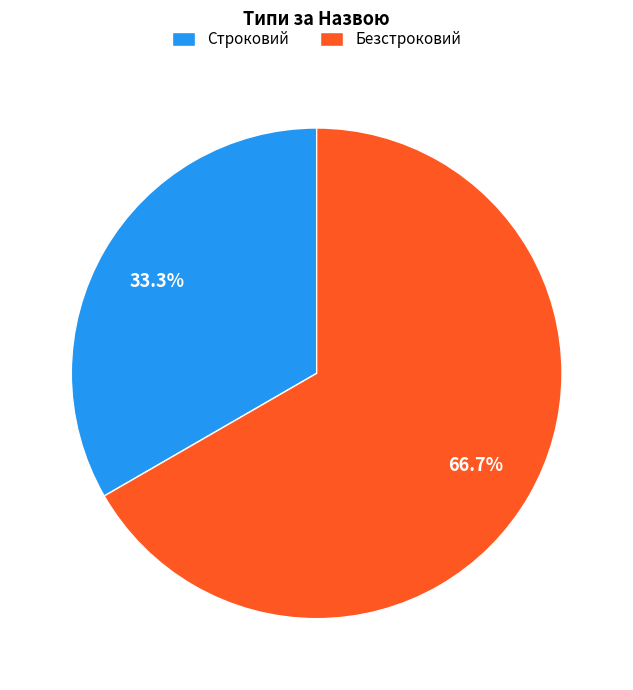

To the nearest percent, what percentage of the pie is Безстроковий?

67%